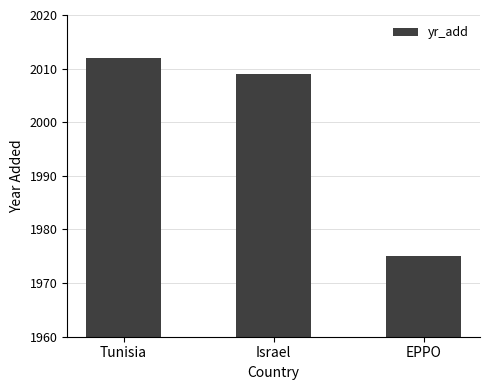

How many values are below 2009?

1